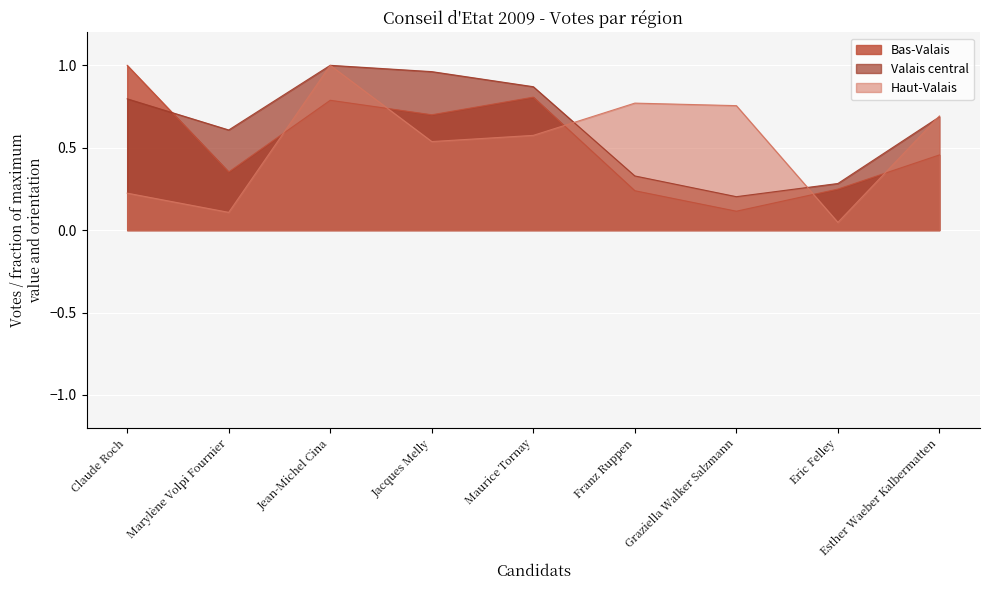

Is the value of Valais central at Jacques Melly greater than the value of Bas-Valais at Claude Roch?

No